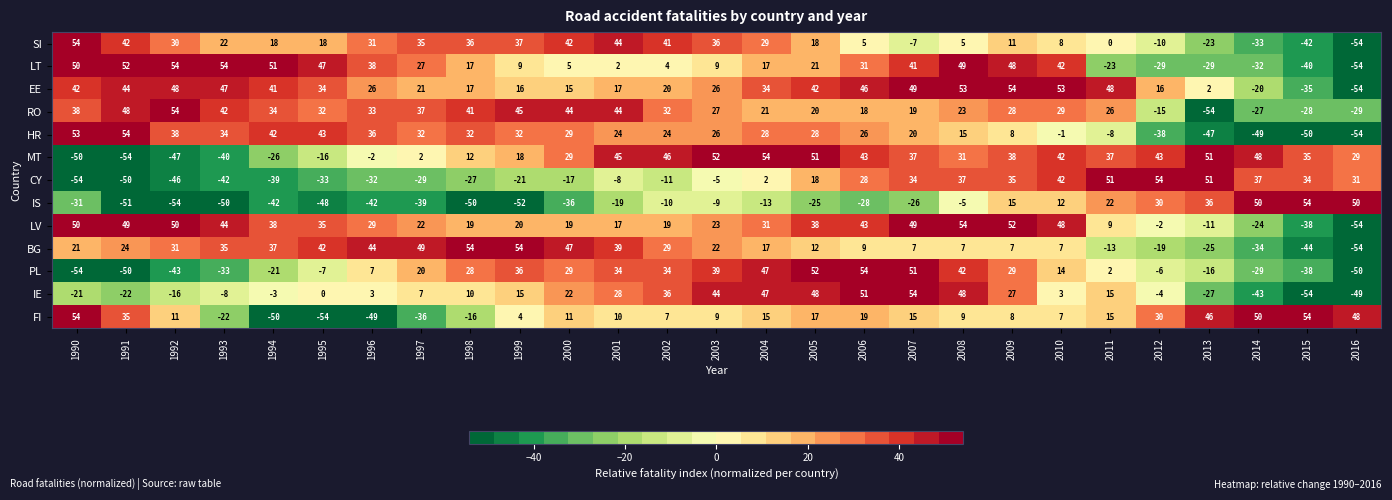

What is the approximate value of CY at 2006, to the nearest 50?

50